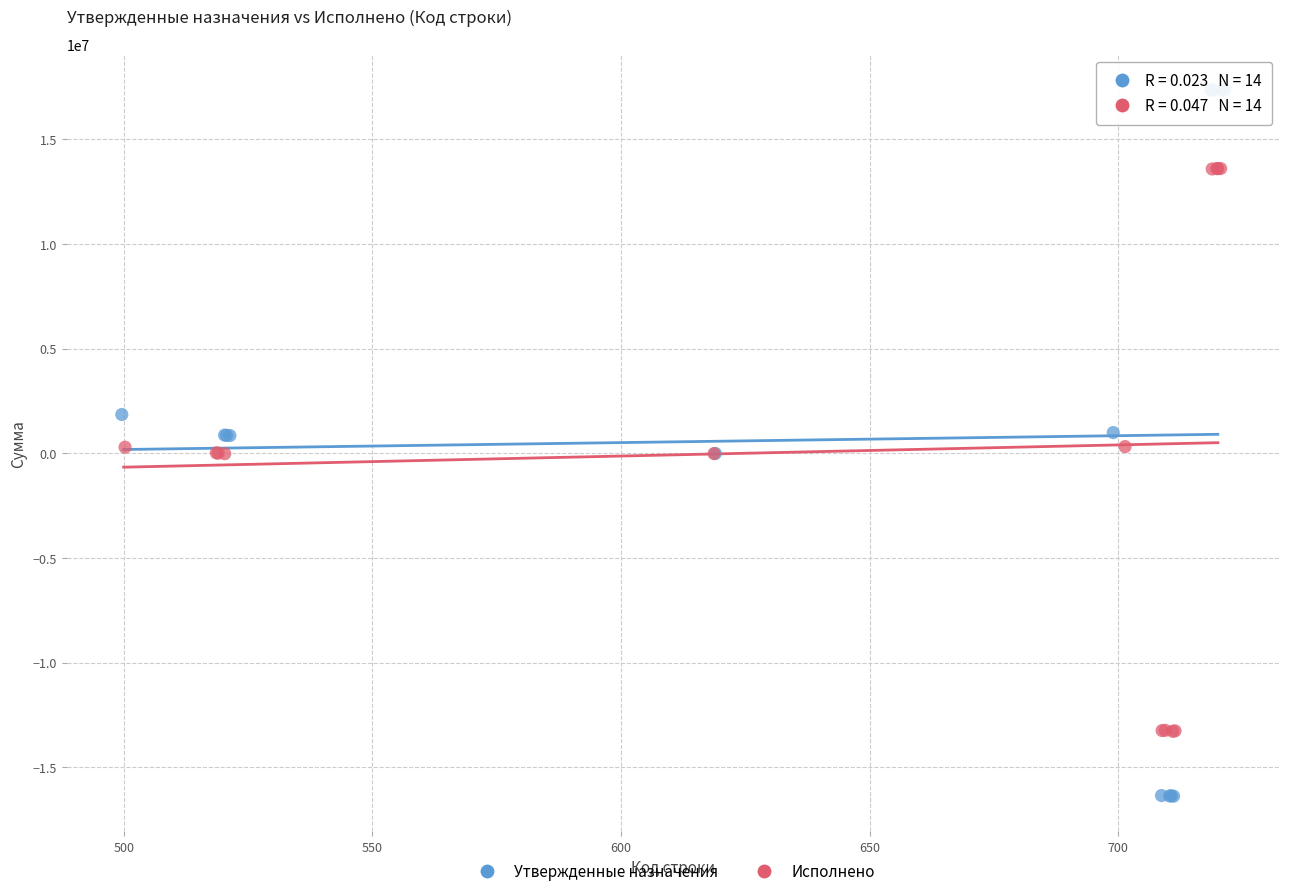

Which series reaches the minimum Y coordinate?

Утвержденные назначения